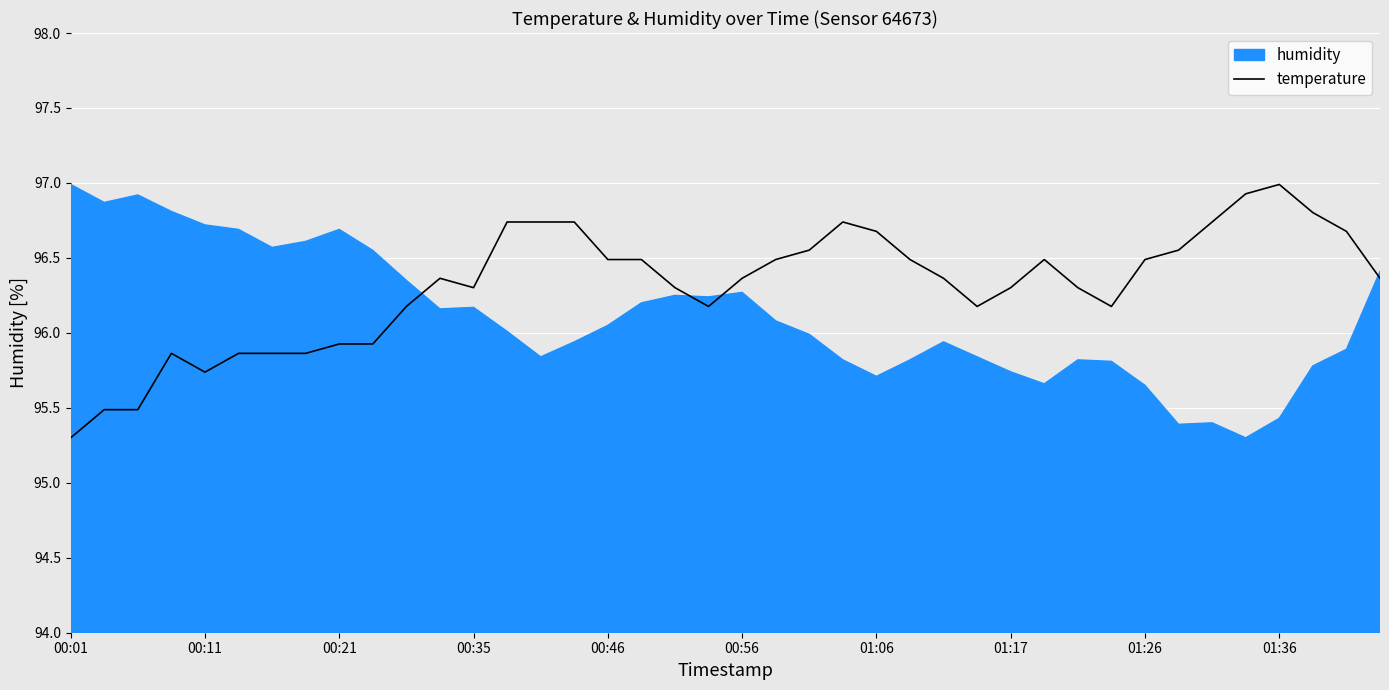

What is the sum of all values?

3852.5